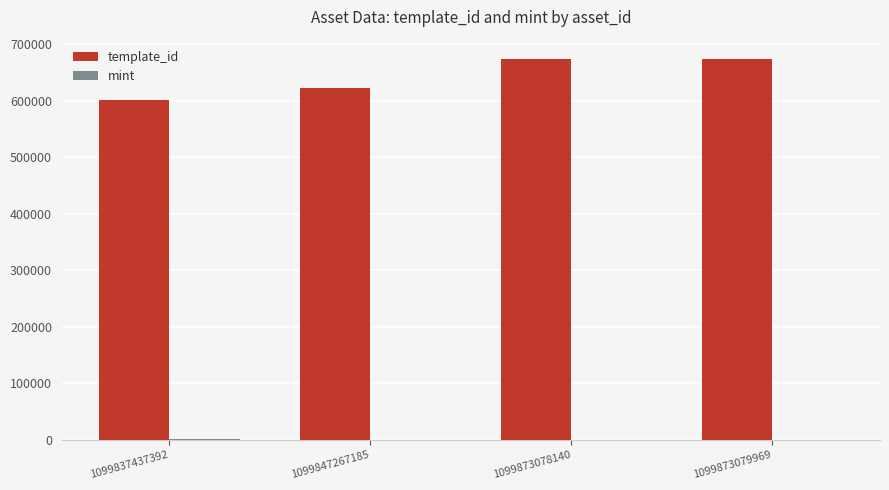

What is the sum of all template_id values?

2573189